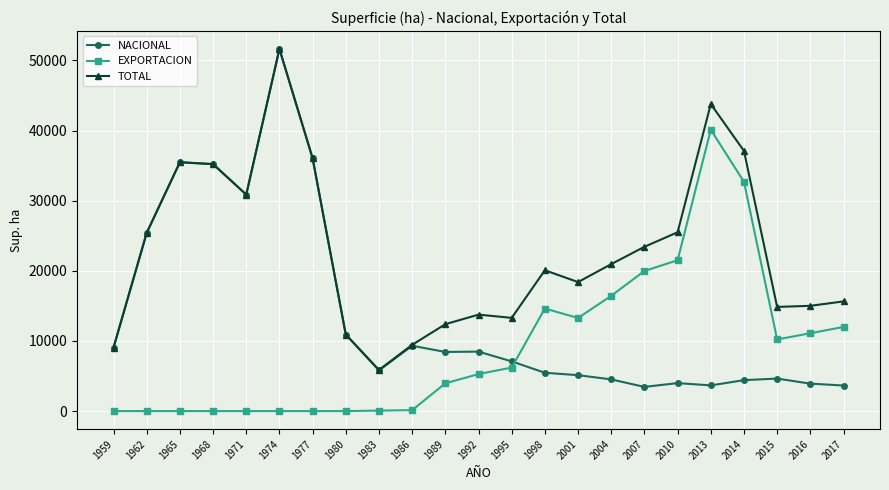

Between 1959 and 1992, which series saw the biggest shift?

EXPORTACION